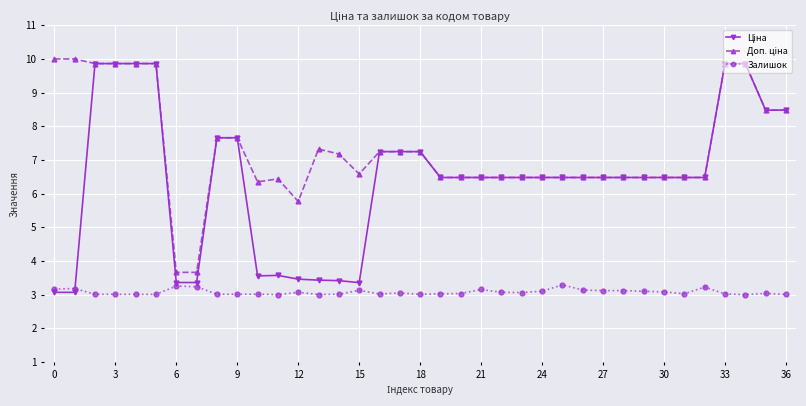

What is the minimum value shown in the chart?

3.0